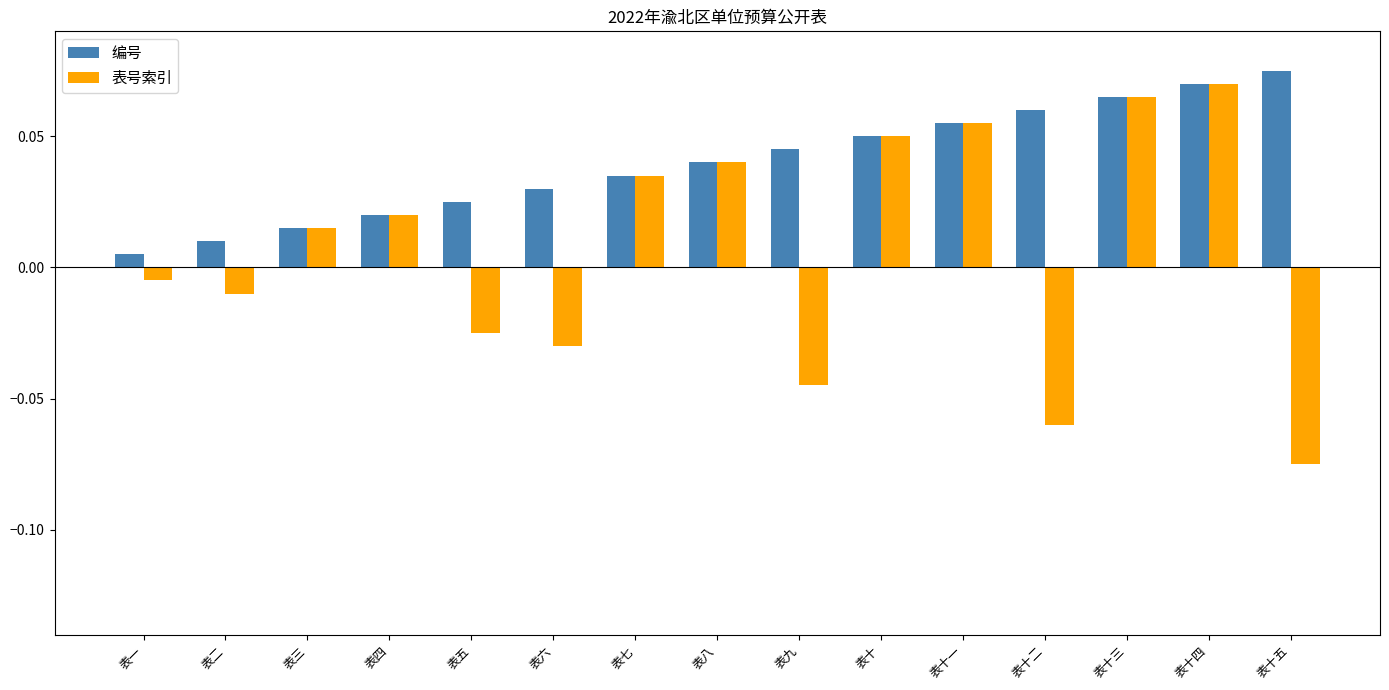

Which series has the largest range (max minus min)?

表号索引